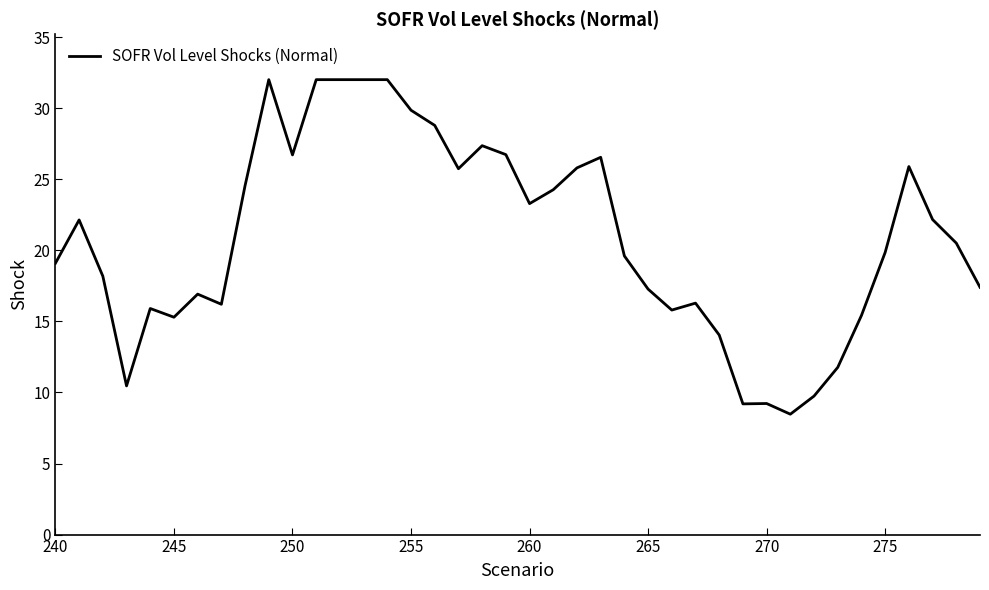

What is the difference between the maximum and minimum values?

23.5